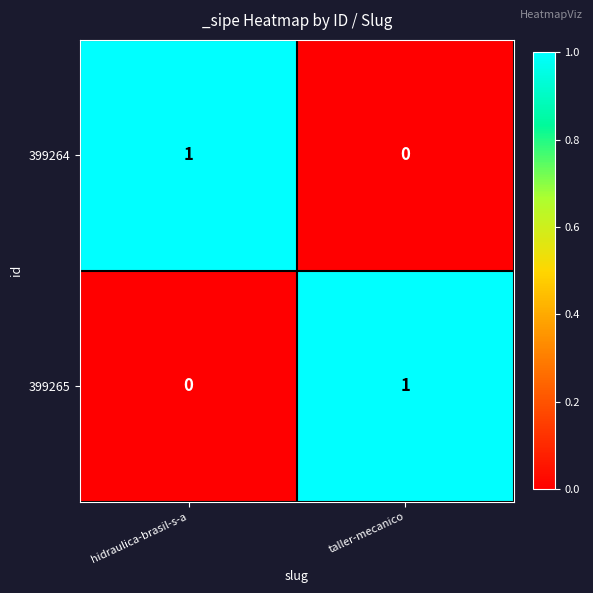

At how many categories does at least one series exceed 0?

2